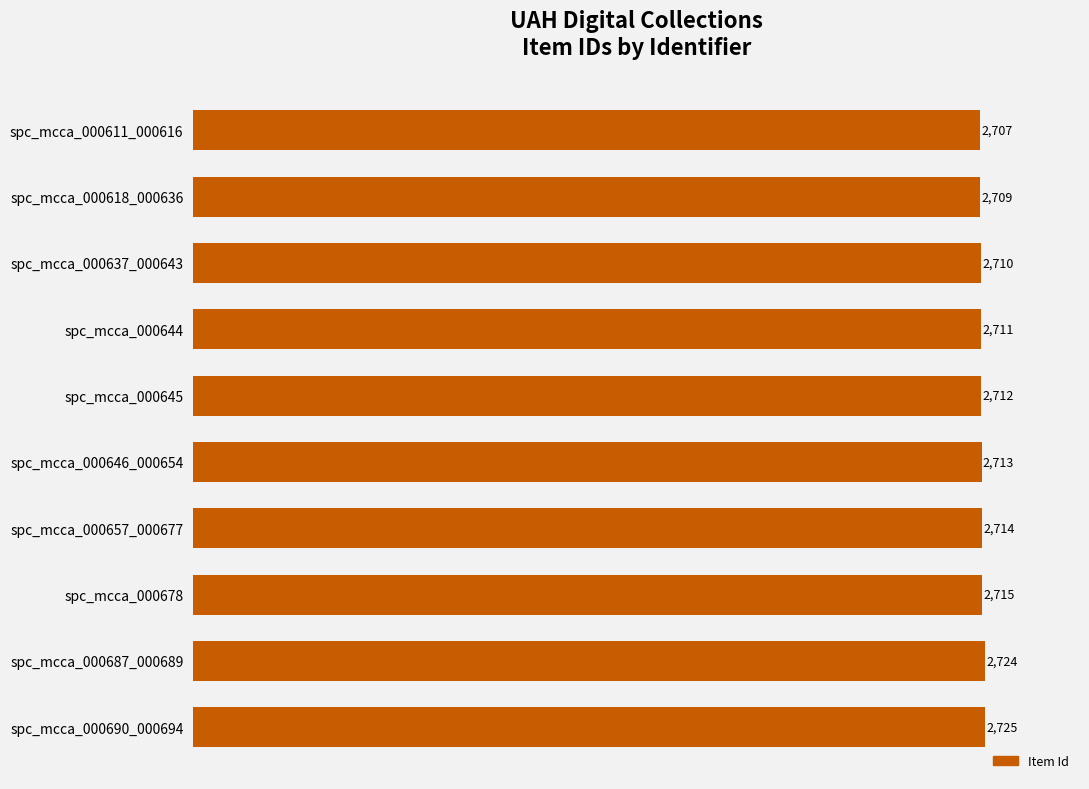

How many distinct data groups are displayed?

1